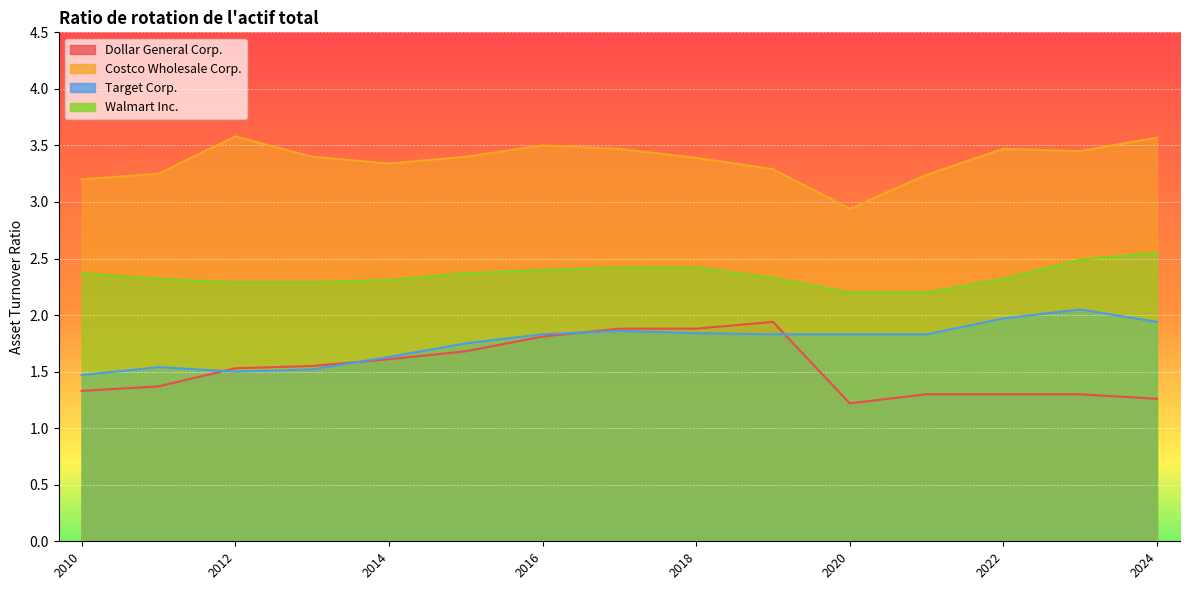

Which series has the largest total across all categories?

Costco Wholesale Corp.